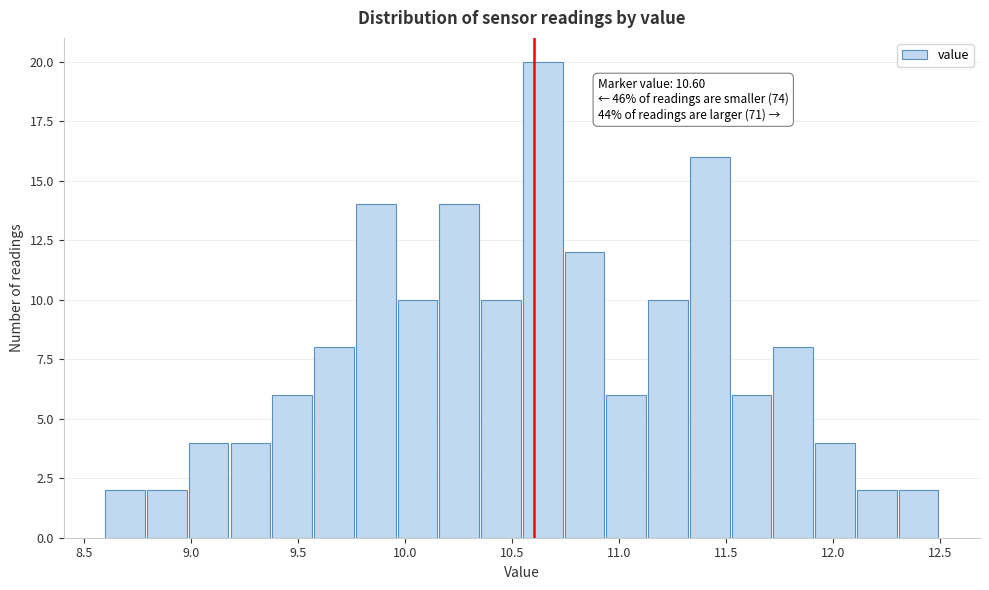

Around what value on the x-axis is the tallest bar? Give the approximate position of its centre, as read against the axis.

10.65